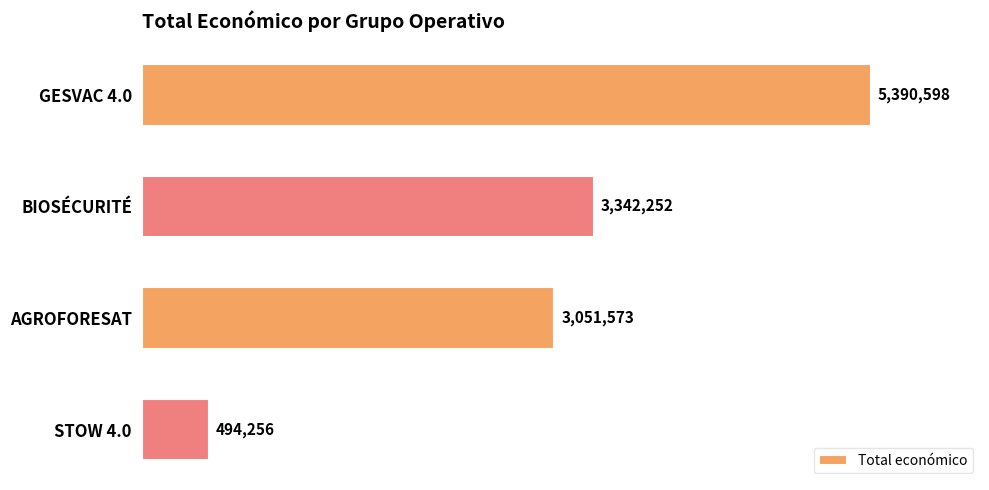

Does the chart contain stacked bars?

No